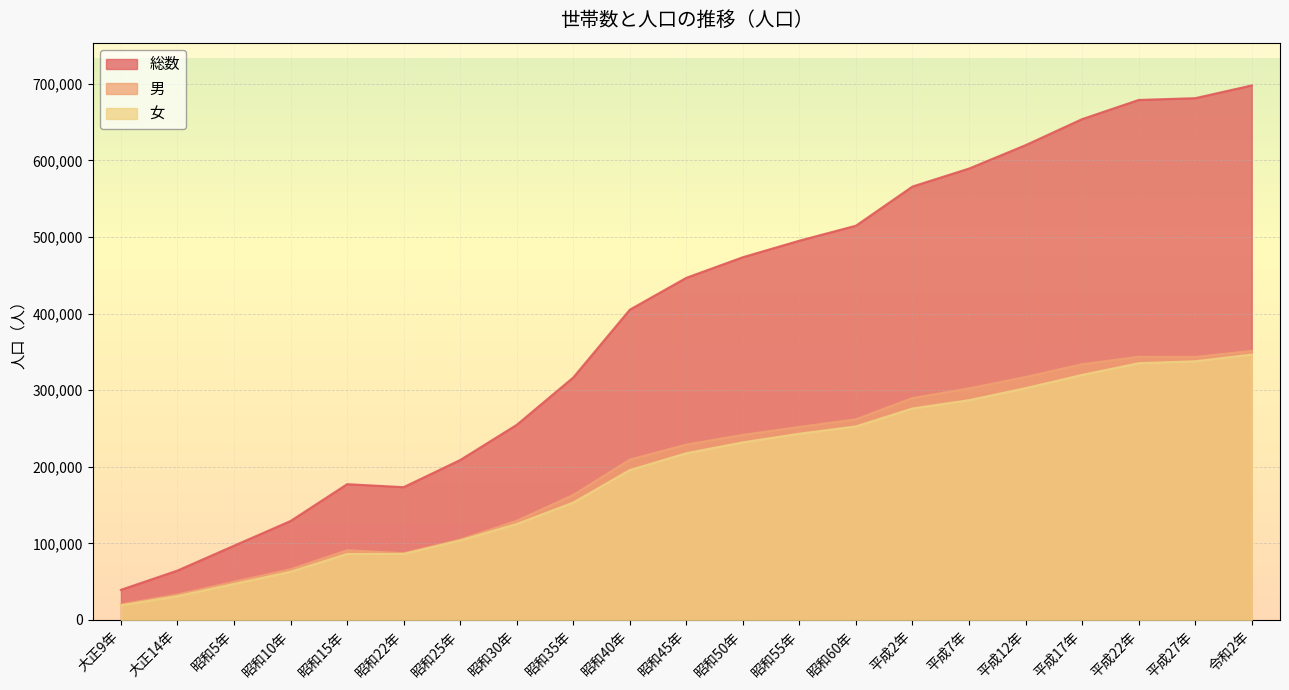

At which label is 男 closest to 185798?

昭和35年